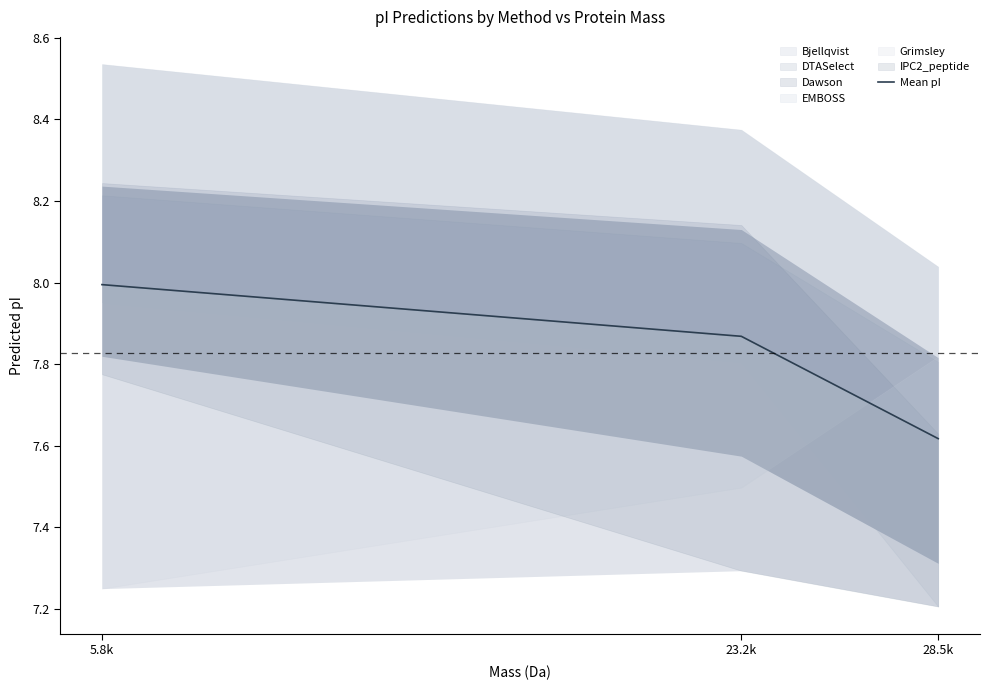

Between 5.8k and 23.2k, which is larger?

5.8k